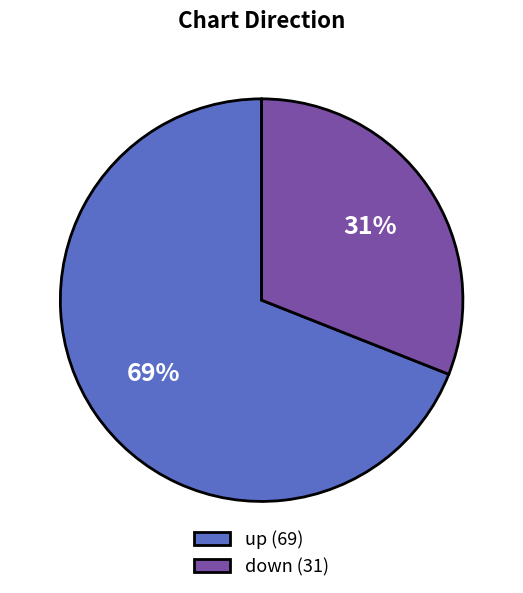

To the nearest percent, what is the difference between the largest and smallest slice percentages?

38%